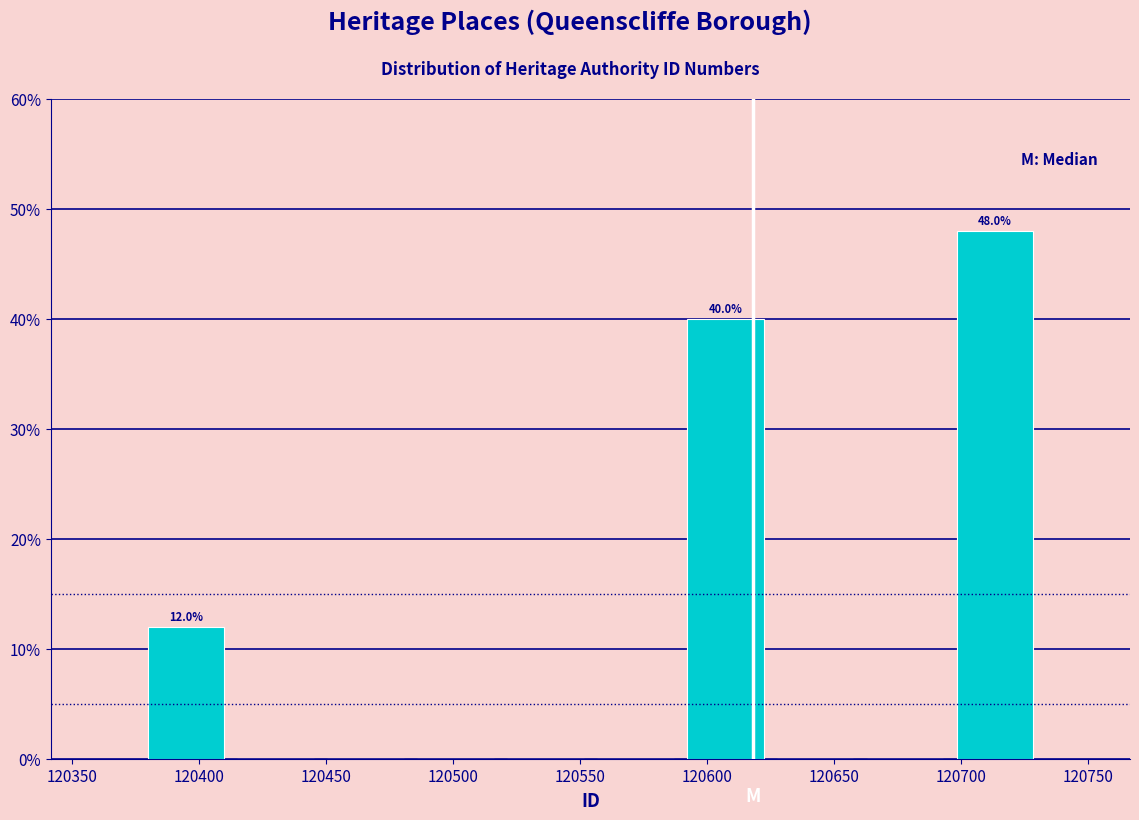

Which range on the x-axis has the tallest bar?

120695 to 120730